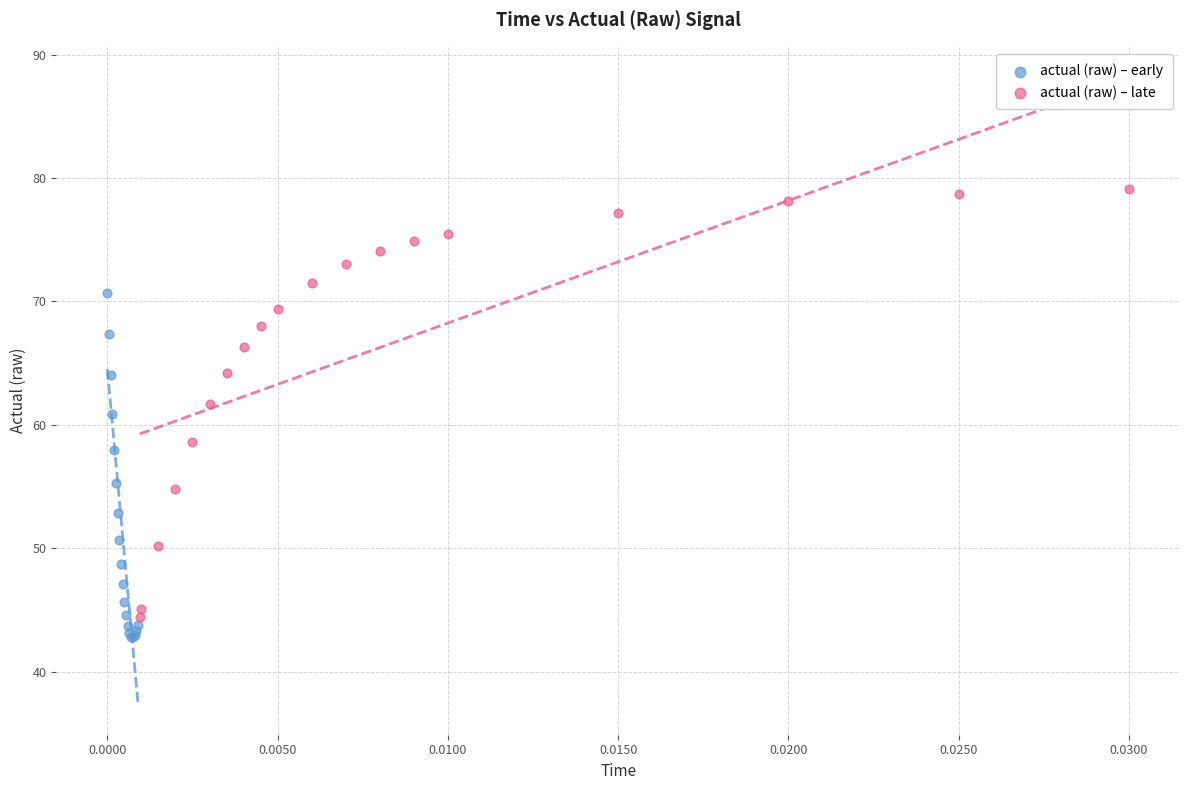

Which series has the widest spread of Y values?

actual (raw) – late